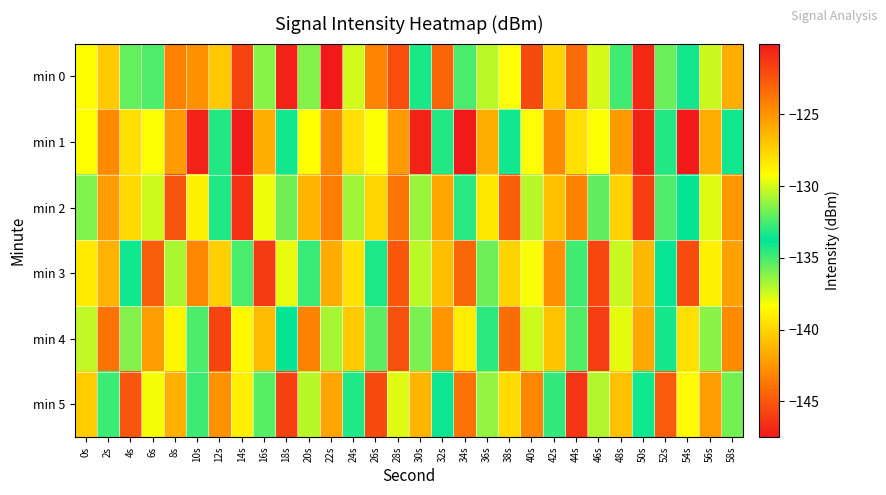

What is the total value across all series at 44s?

-761.8